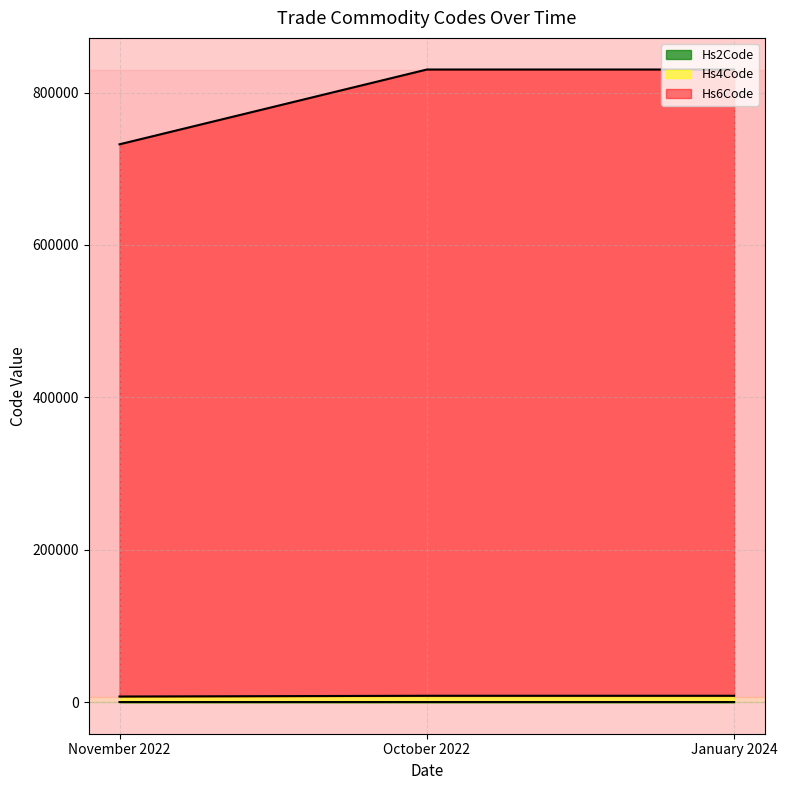

What position from the left is November 2022?

1